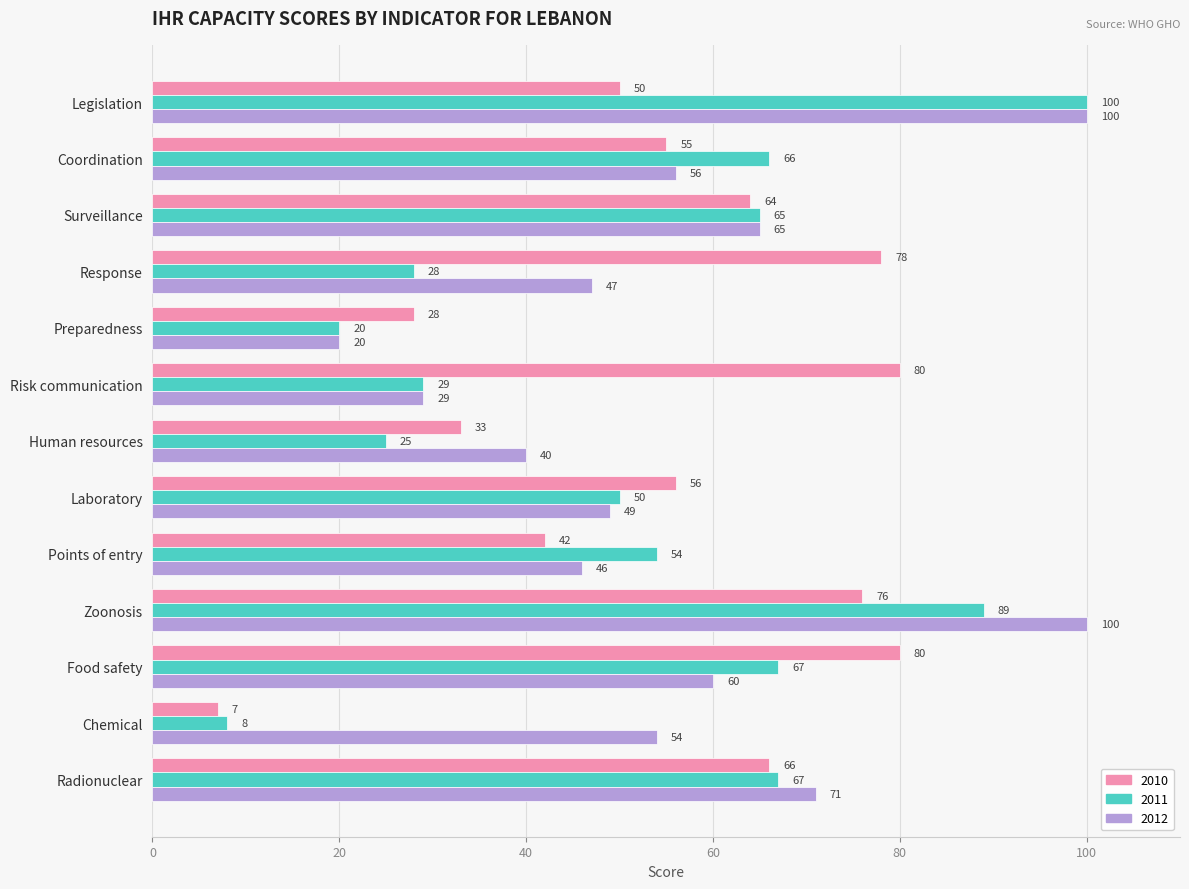

What is the maximum value for 2011?

100